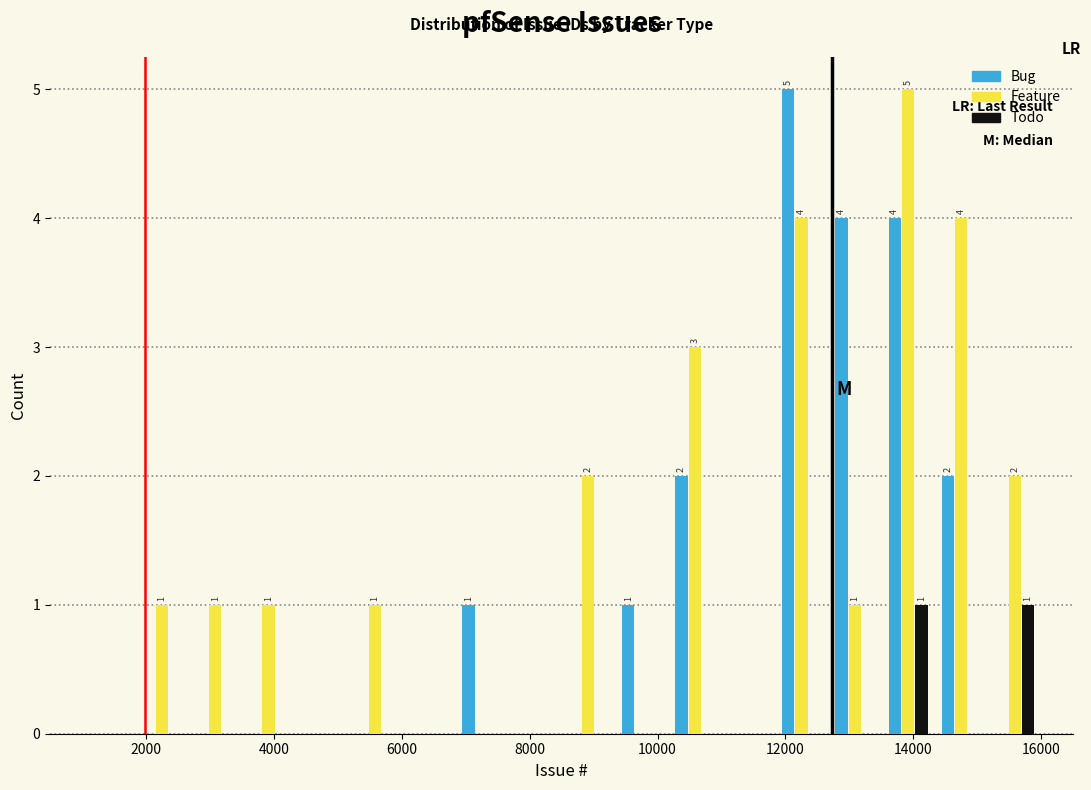

In the Bug series, which range on the x-axis has the tallest bar?

11800 to 12600